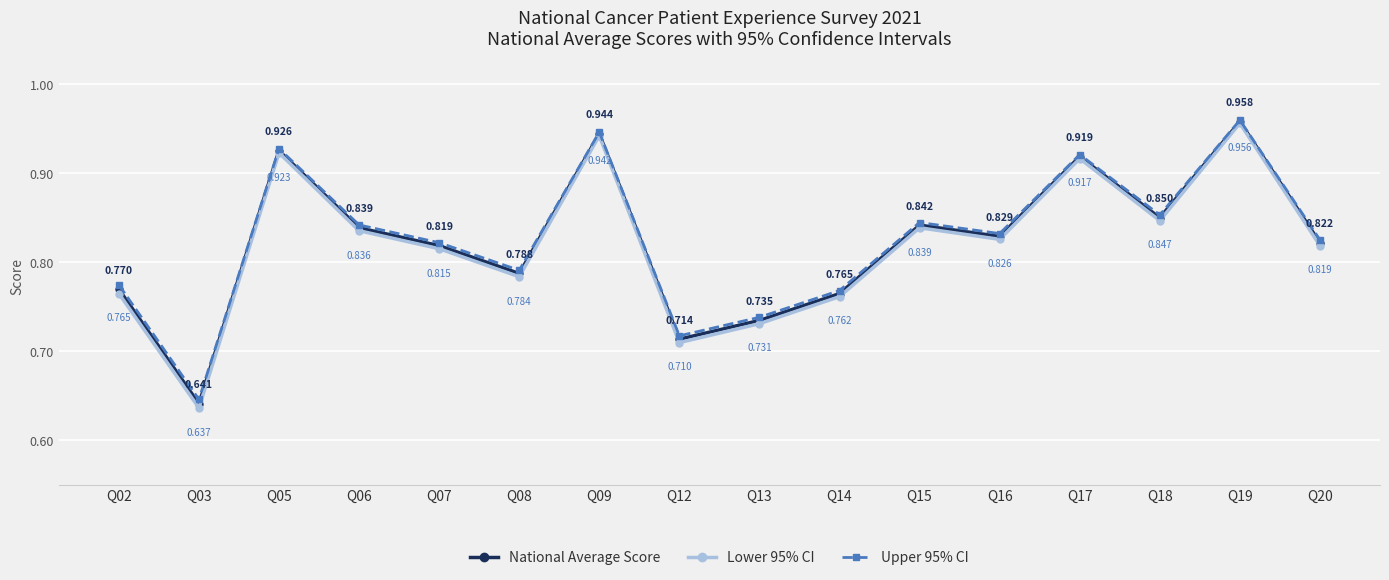

True or false: National Average Score and Upper 95% CI intersect in this chart.

False